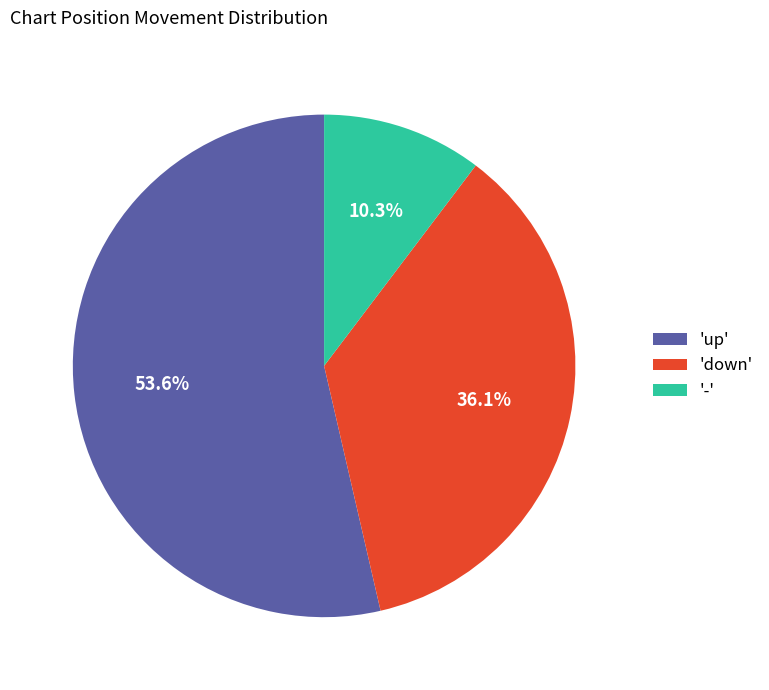

Between 'down' and '-', which is larger?

'down'